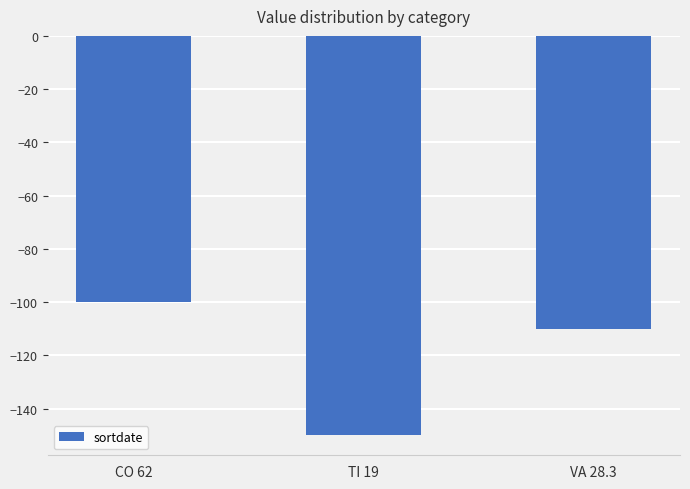

Reading left to right, what are all the values shown in this chart?

CO 62=-100	TI 19=-150	VA 28.3=-110